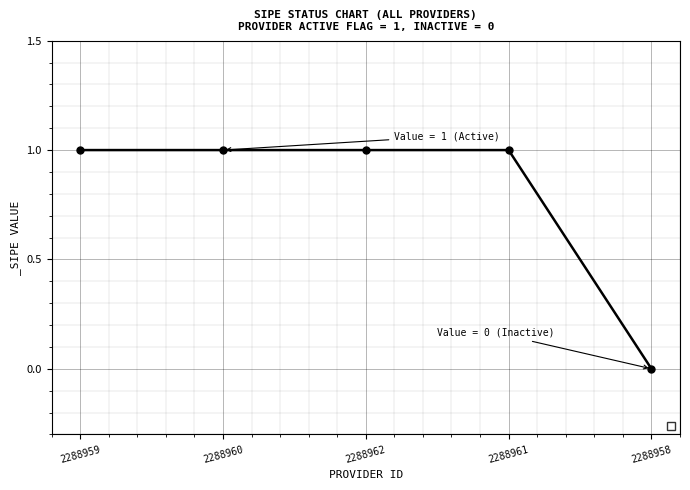

How many values are below 1?

1